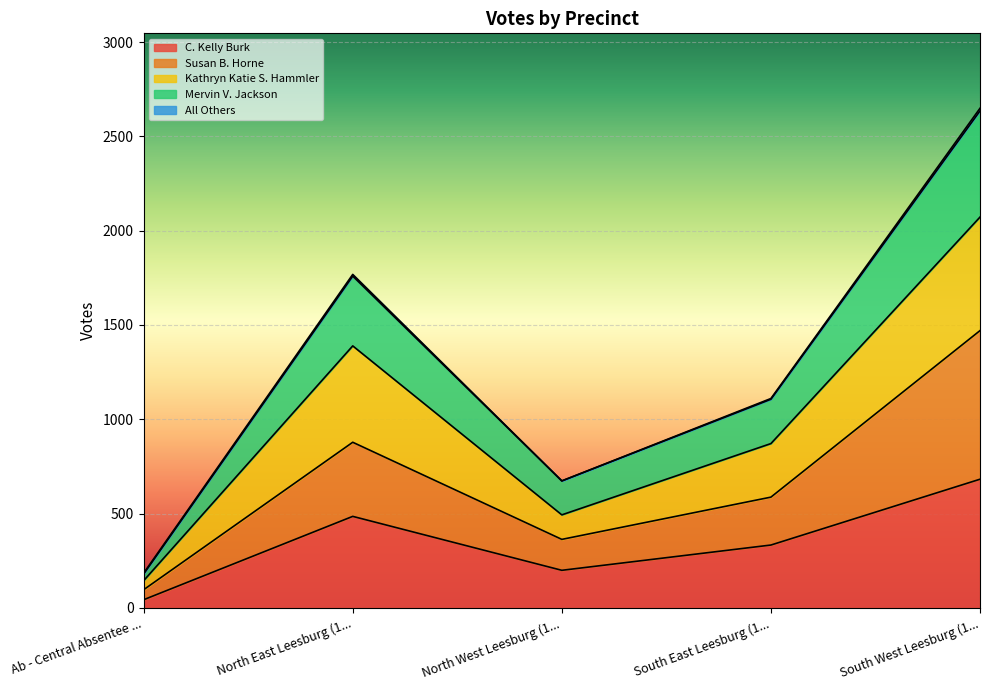

At which label does C. Kelly Burk reach its minimum?

Ab - Central Absentee ...